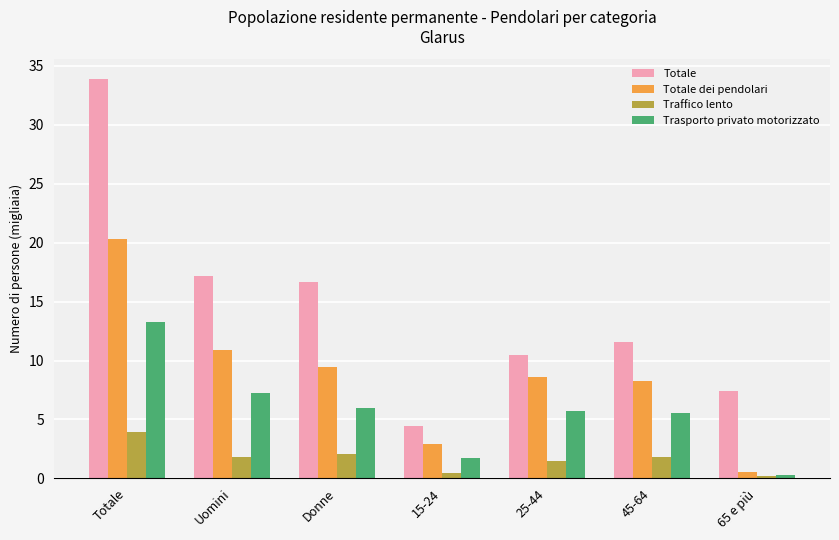

The Totale series shows 4.4 at 15-24. True or false?

True